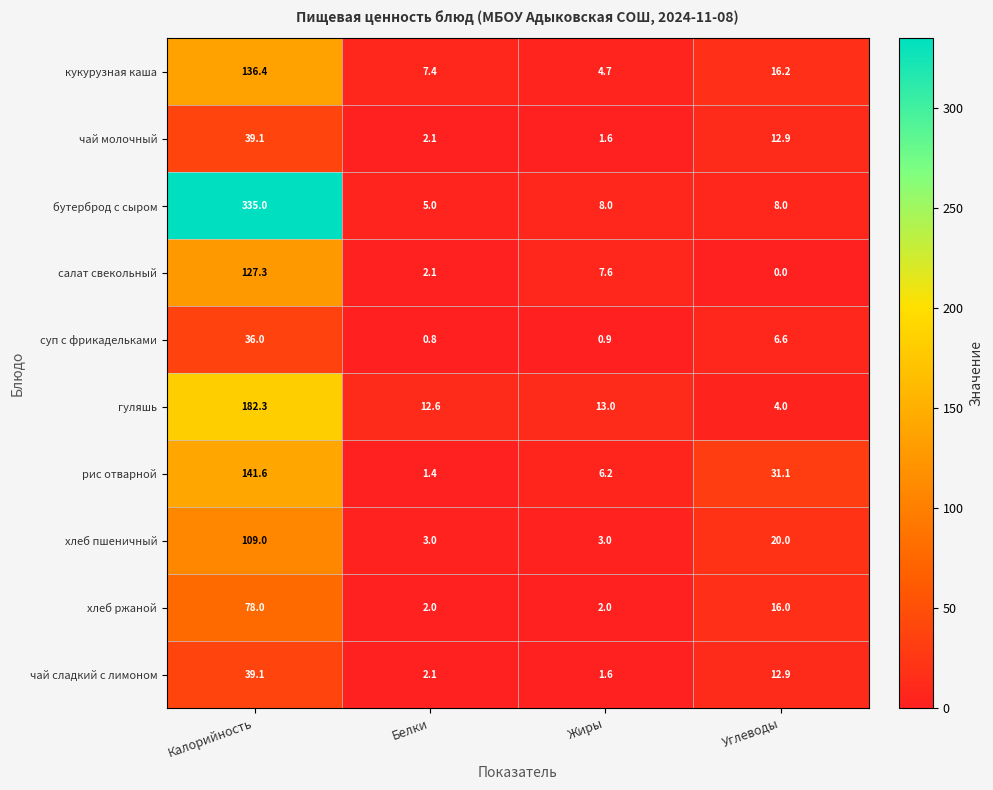

At which category is the sum across all series the highest?

Калорийность